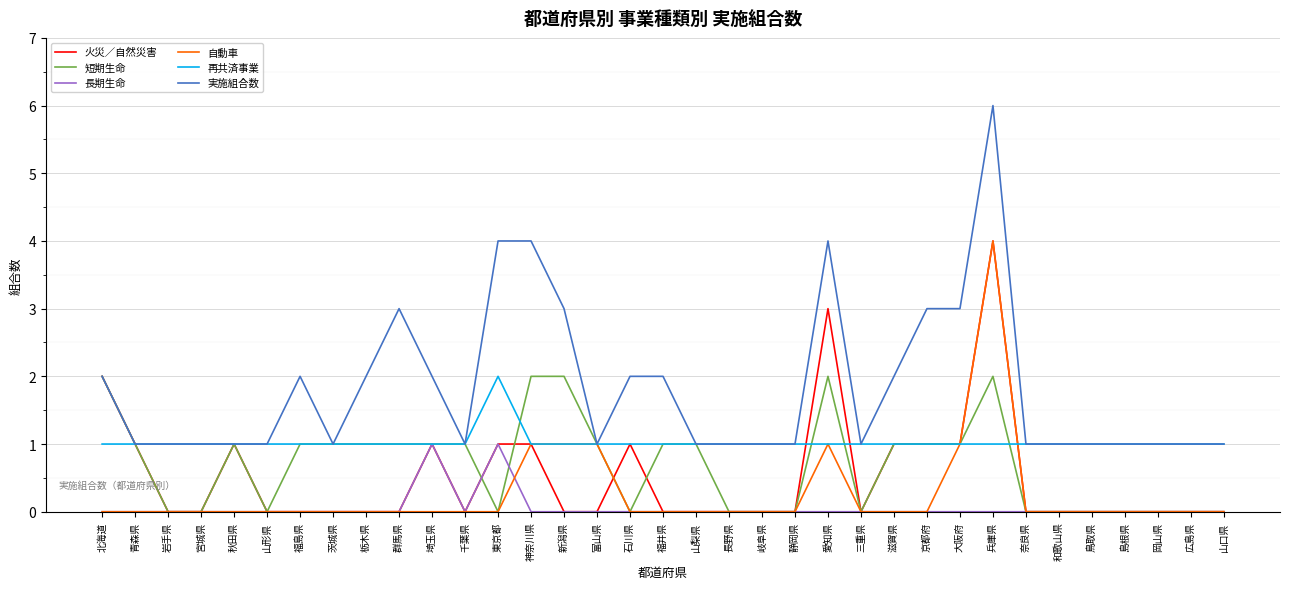

How many lines are shown in the chart?

6